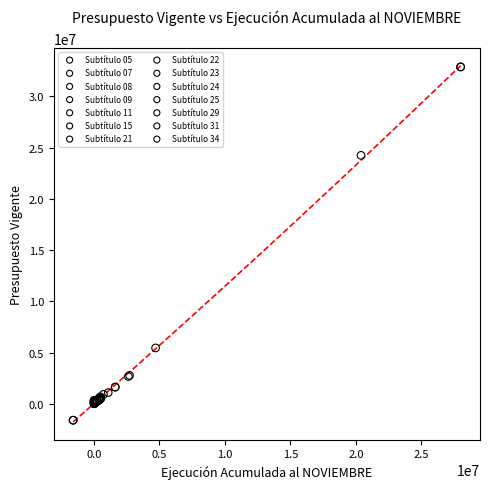

Which series contains the highest Y value?

Subtítulo 09